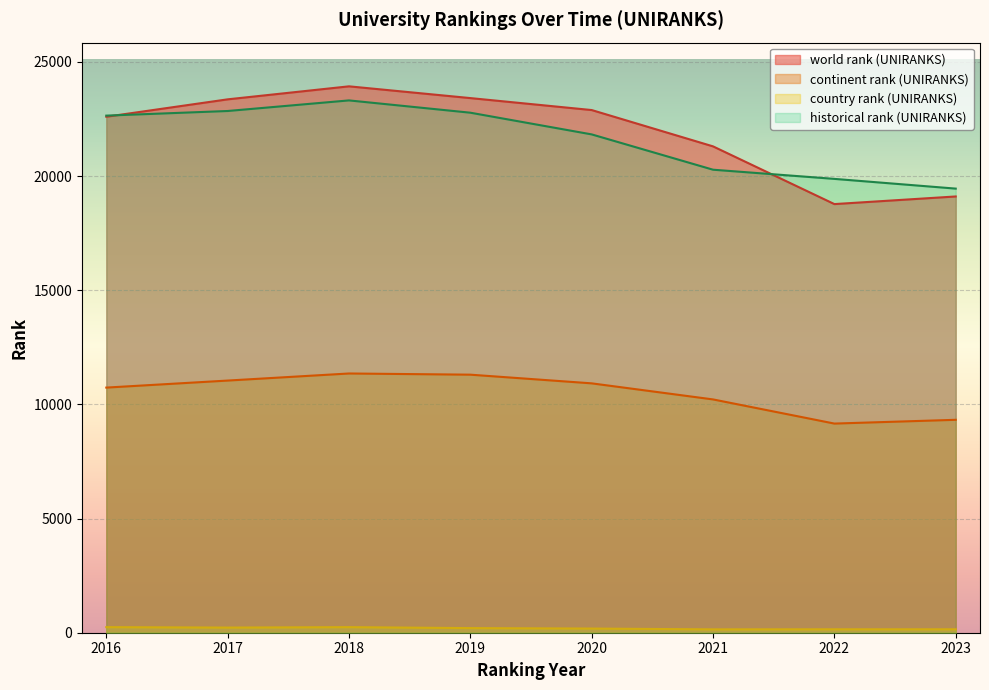

Which series has the largest range (max minus min)?

world rank (UNIRANKS)